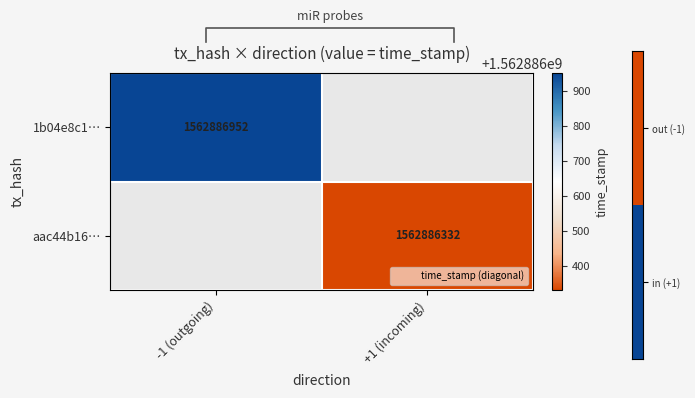

Which has a higher value, time_stamp or direction?

time_stamp